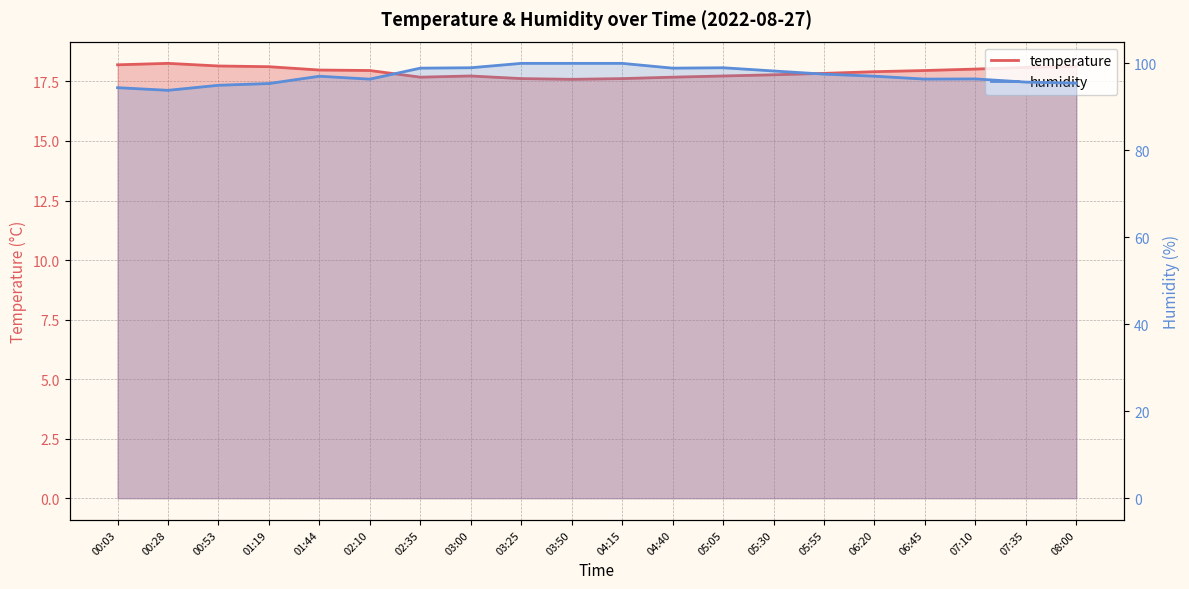

Where is the first local maximum for humidity?

01:44